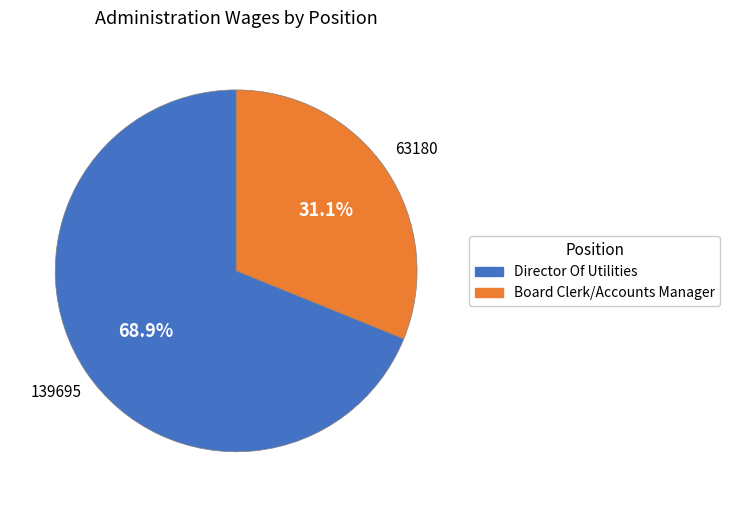

To the nearest percent, what is the combined percentage of Director Of Utilities and Board Clerk/Accounts Manager?

100%